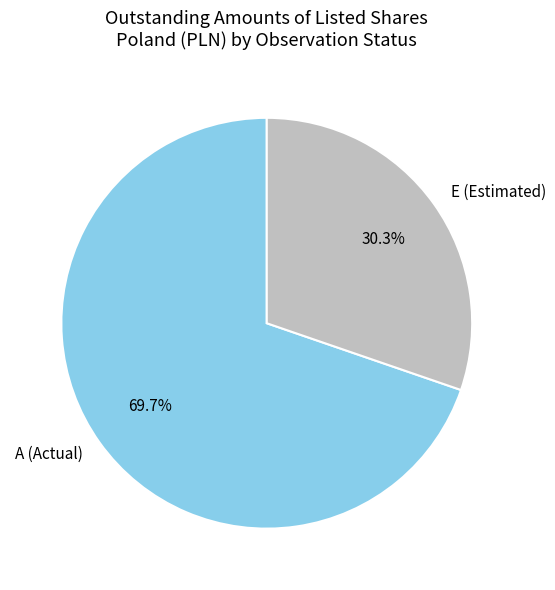

Rank the categories by value from lowest to highest.

E (Estimated), A (Actual)